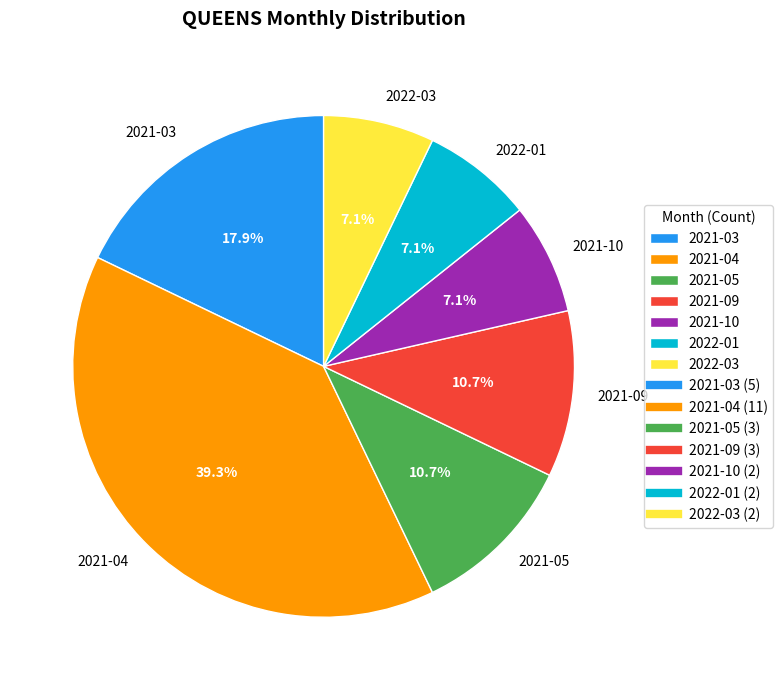

How many segments does this pie chart have?

7